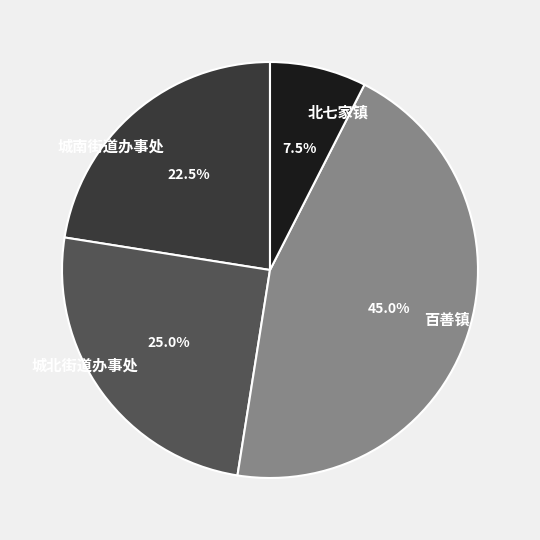

Which has a higher value, 北七家镇 or 城南街道办事处?

城南街道办事处